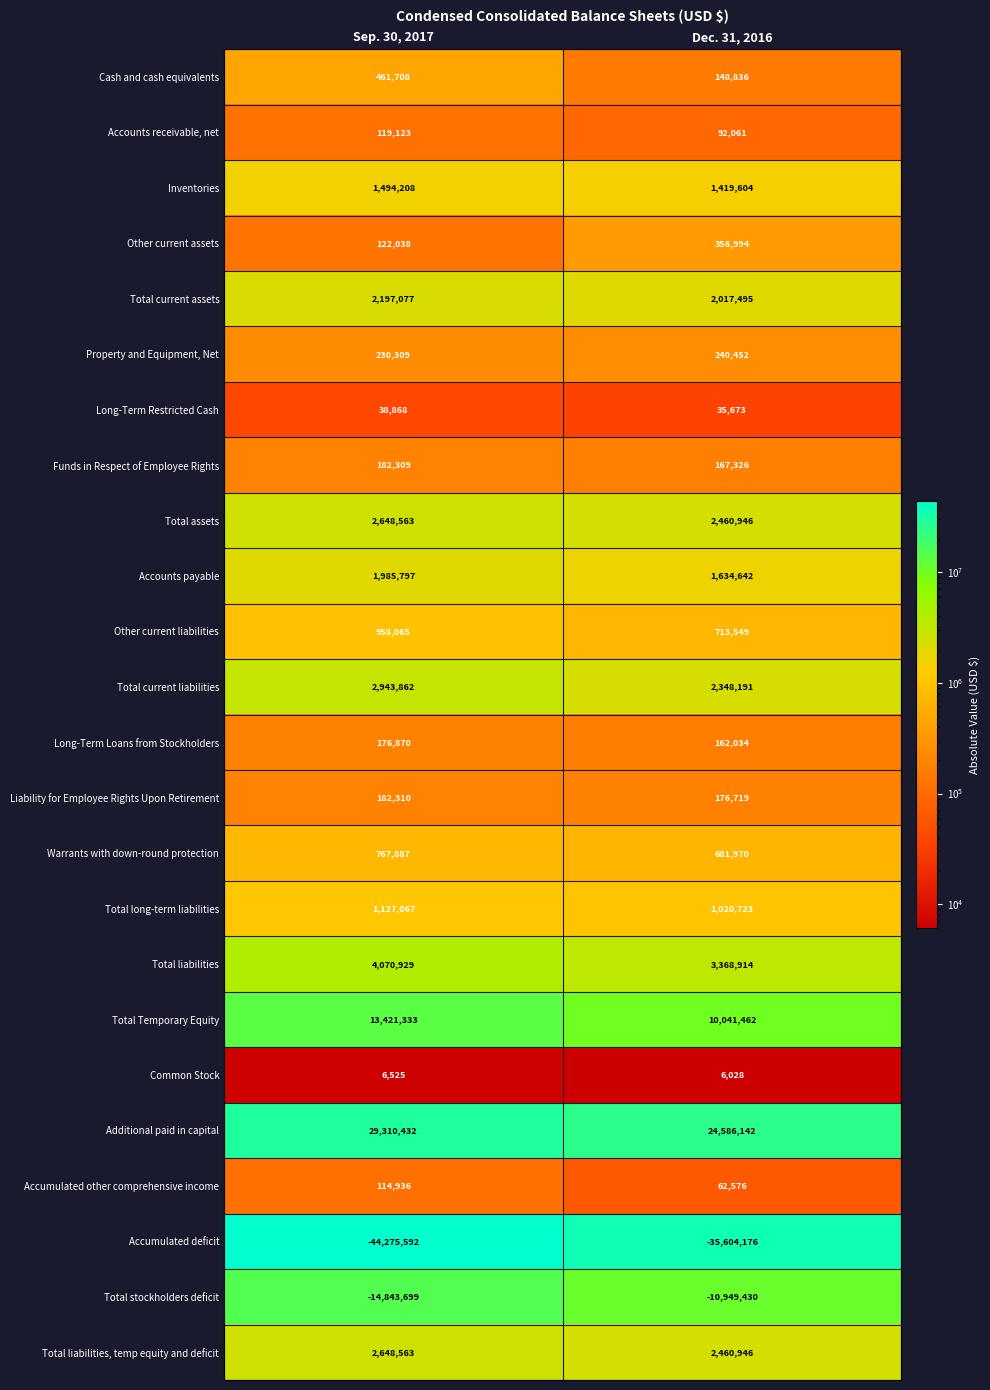

Between Sep. 30, 2017 and Dec. 31, 2016, which series saw the biggest shift?

Accumulated deficit